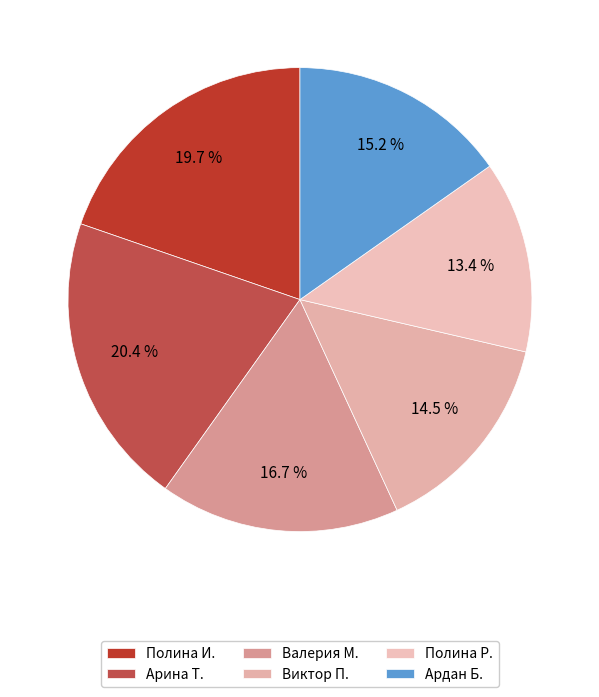

To the nearest percent, what is the difference between the Полина Р. and Виктор П. slice percentages?

1%